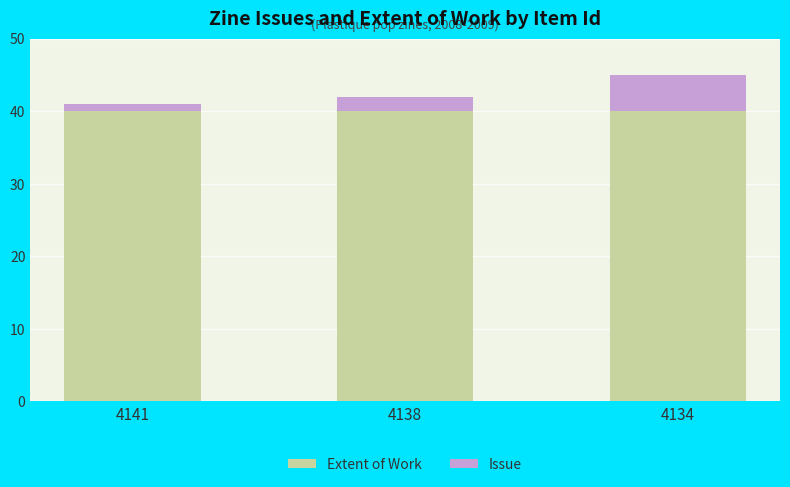

Is it true that Extent of Work equals 40 at 4138?

True